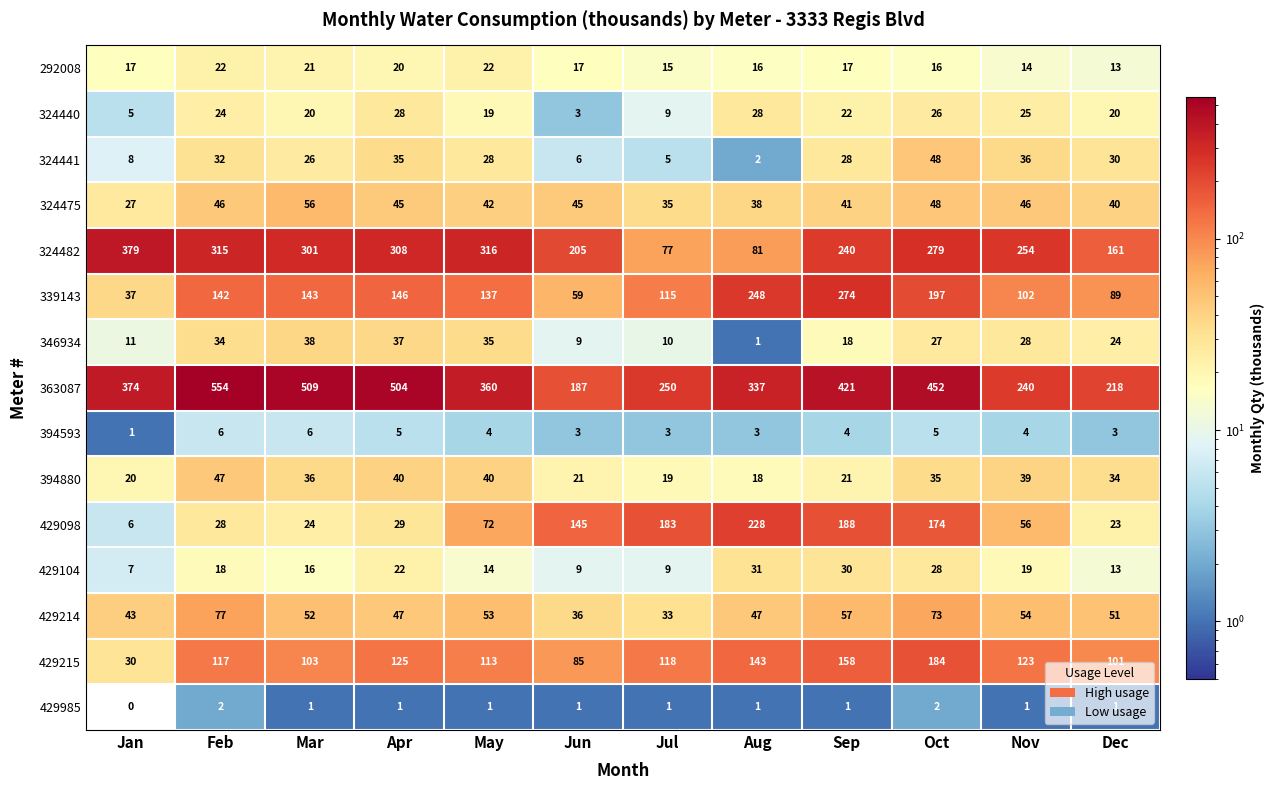

At which label does 324475 first exceed 45?

Feb